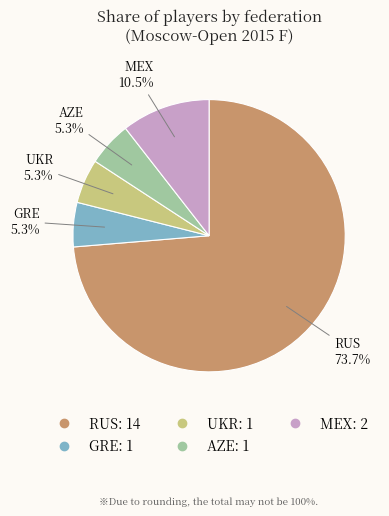

Does any single category account for the majority?

Yes